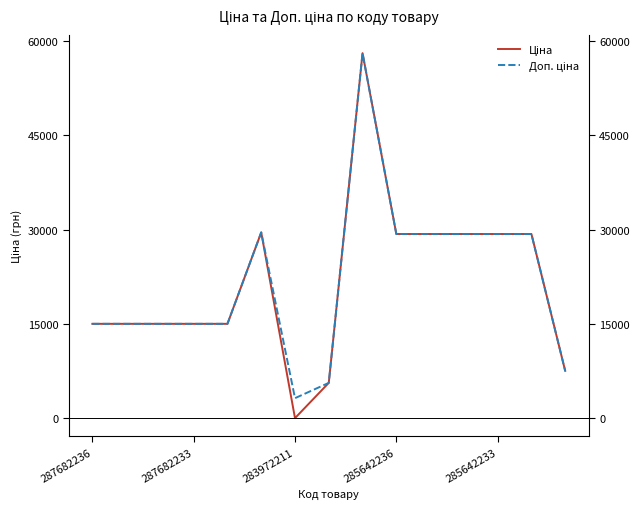

At 283972211, list the series in order from smallest to largest.

Ціна, Доп. ціна